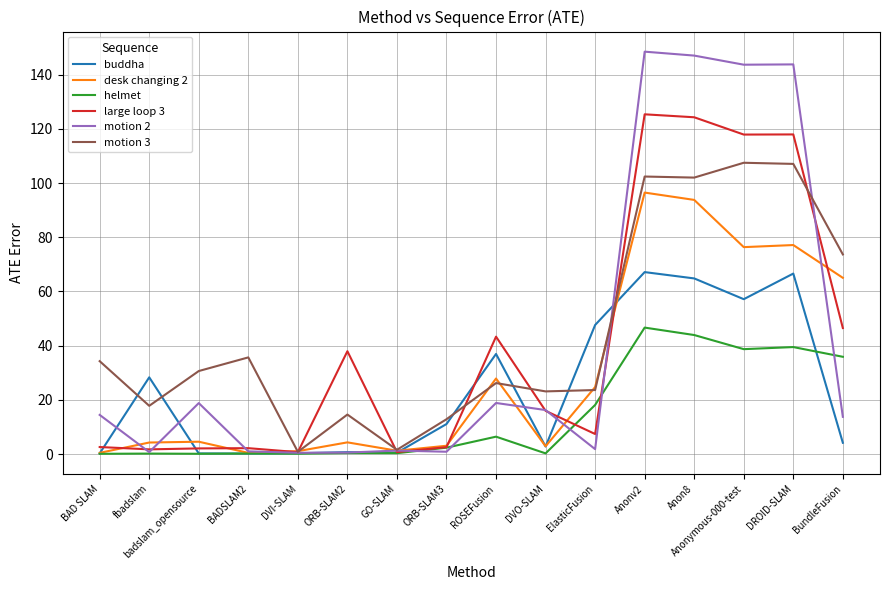

True or false: motion 2 has more than 2 points higher than both neighbors.

True